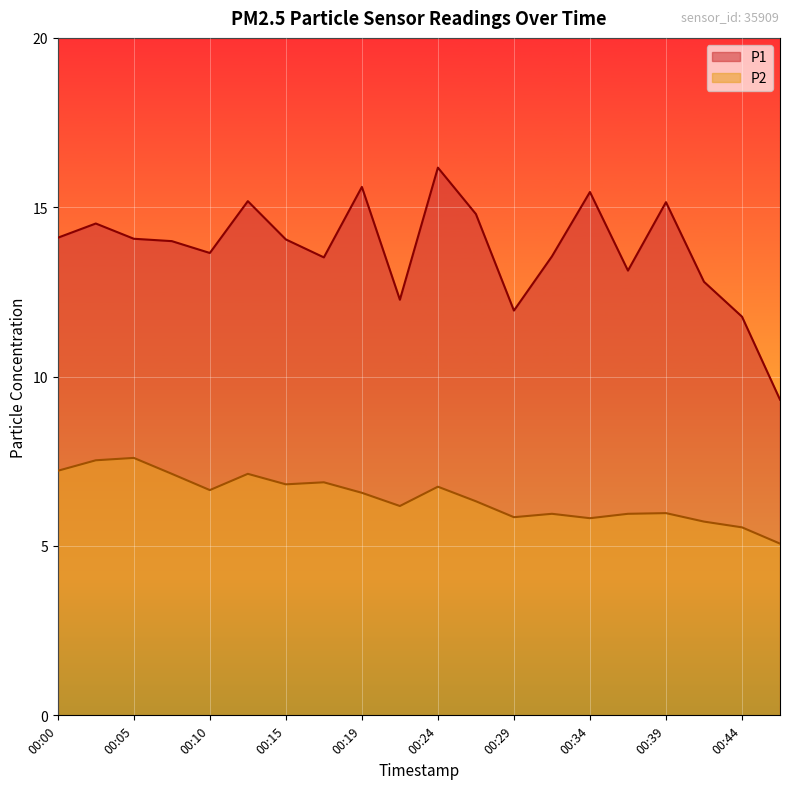

At which category is the sum across all series the highest?

00:24